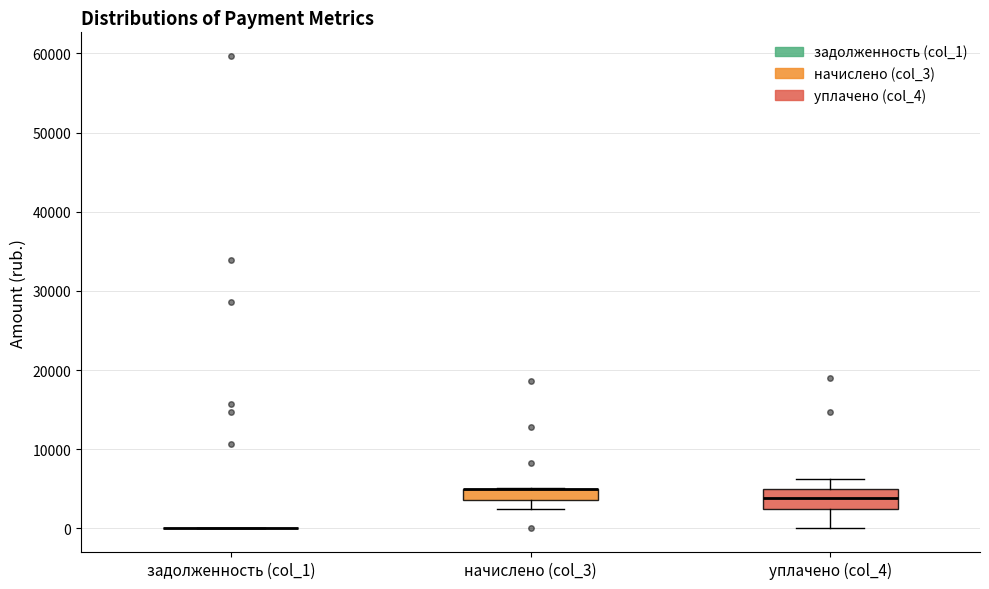

Comparing the boxes themselves (not the whiskers), which one is the tallest?

уплачено (col_4)